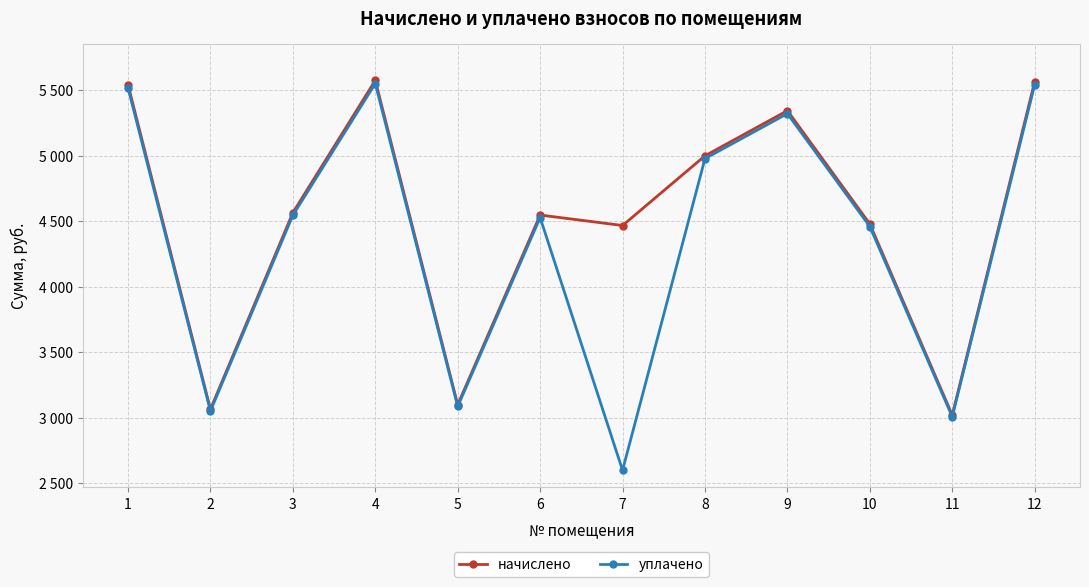

In уплачено, how many points are lower than both neighbors (excluding endpoints)?

4